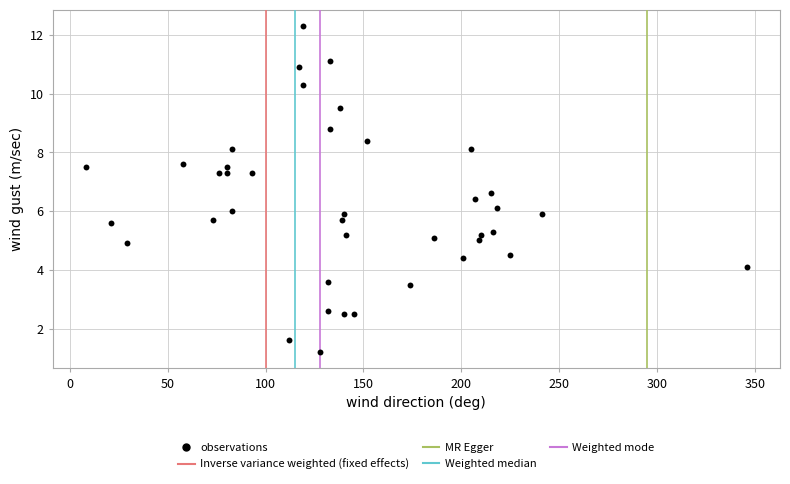

What is the range of Y values (max minus min)?

11.1